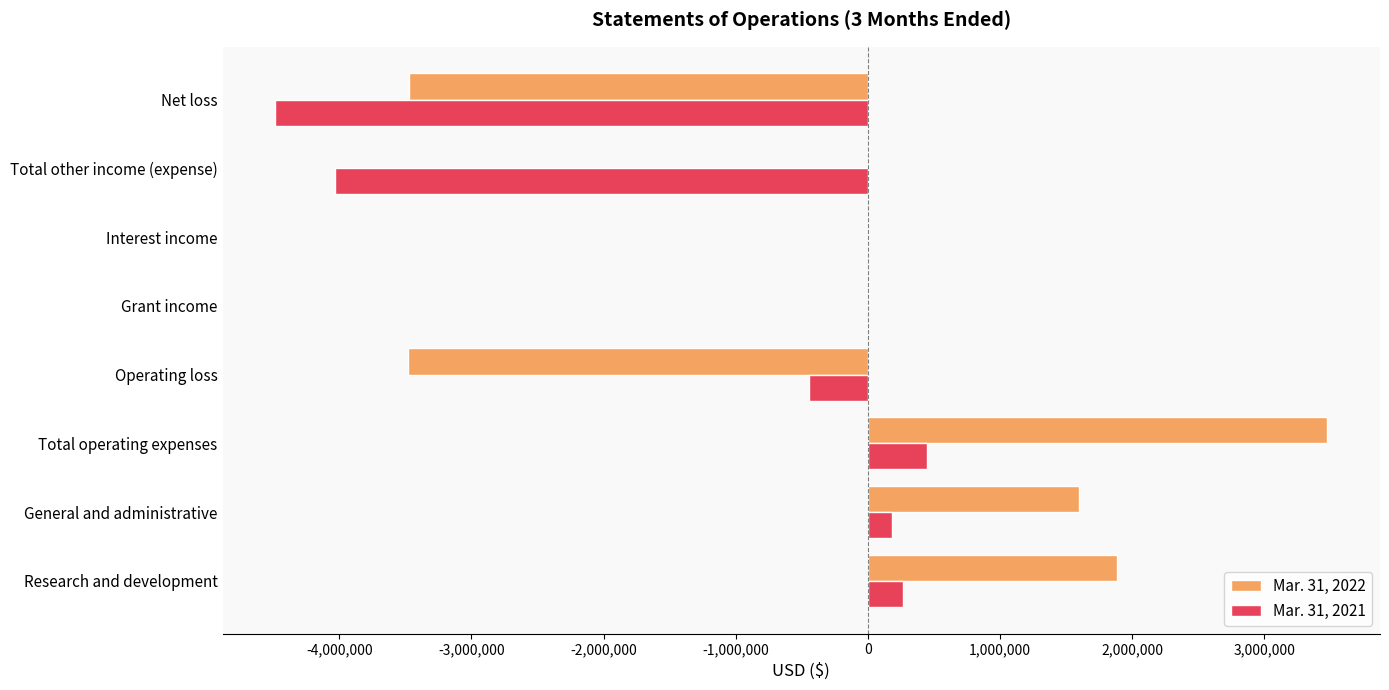

At which label does Mar. 31, 2021 reach its peak?

Total operating expenses